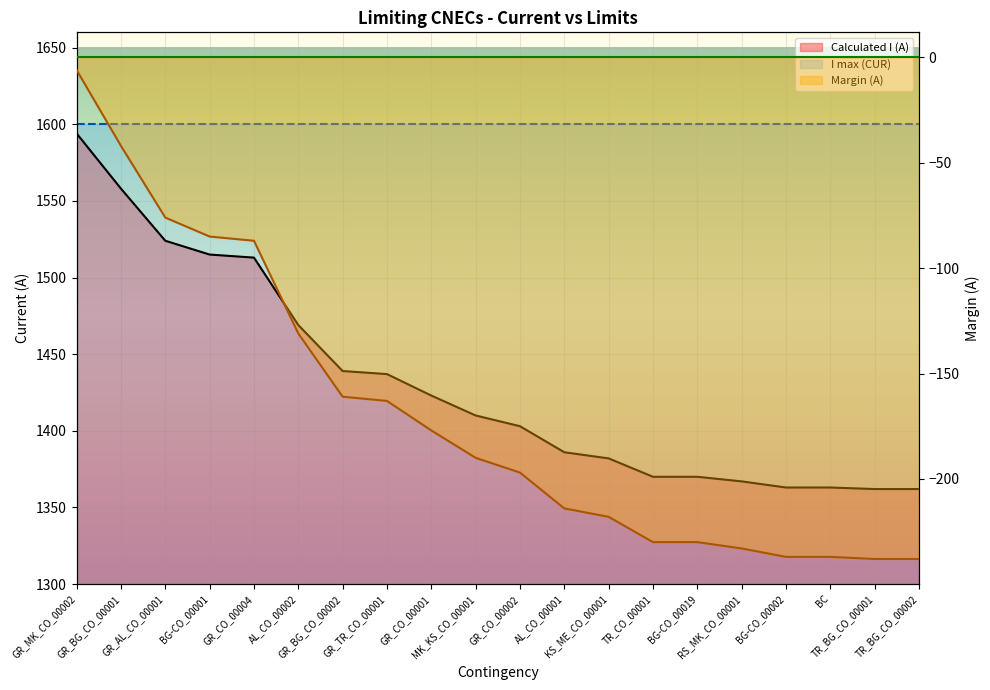

Is it true that Calculated I (A) equals 2135 at GR_CO_00002?

False